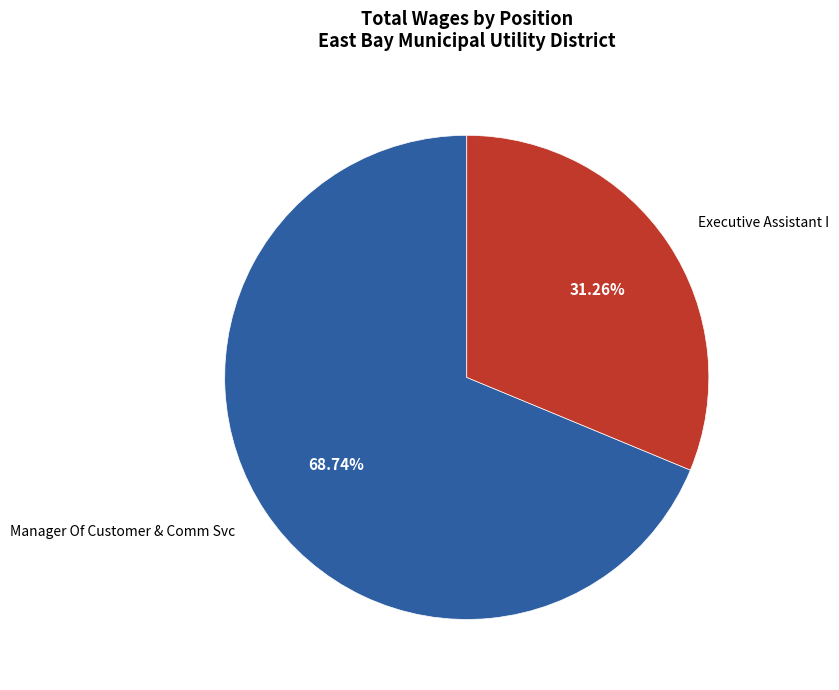

The Manager Of Customer & Comm Svc slice represents 69% of the pie. True or false?

True